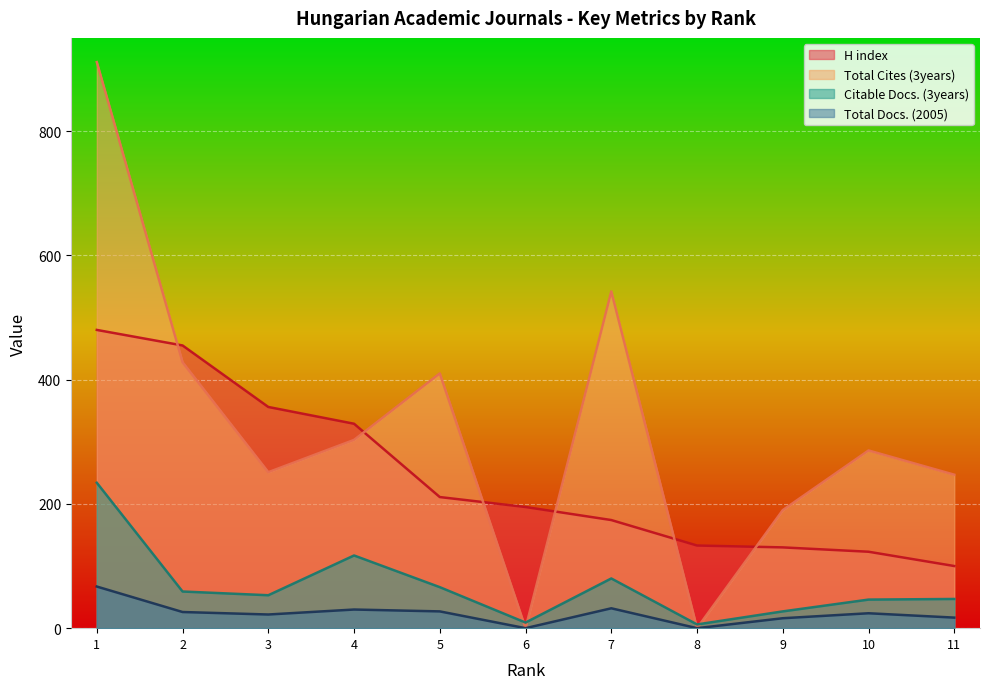

The Total Docs. (2005) series shows -37 at 6. True or false?

False